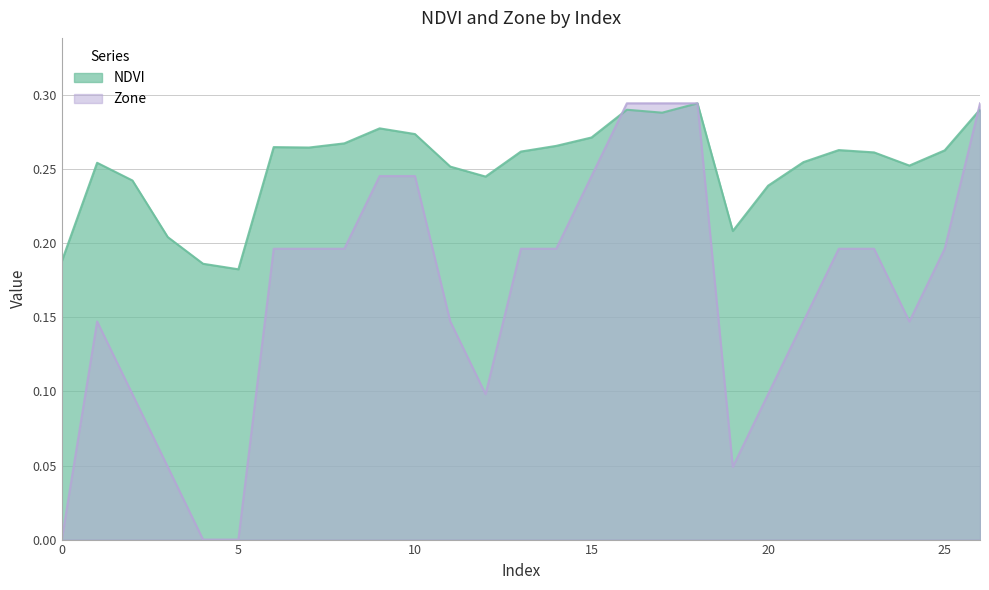

Read the NDVI value at 26.

0.3